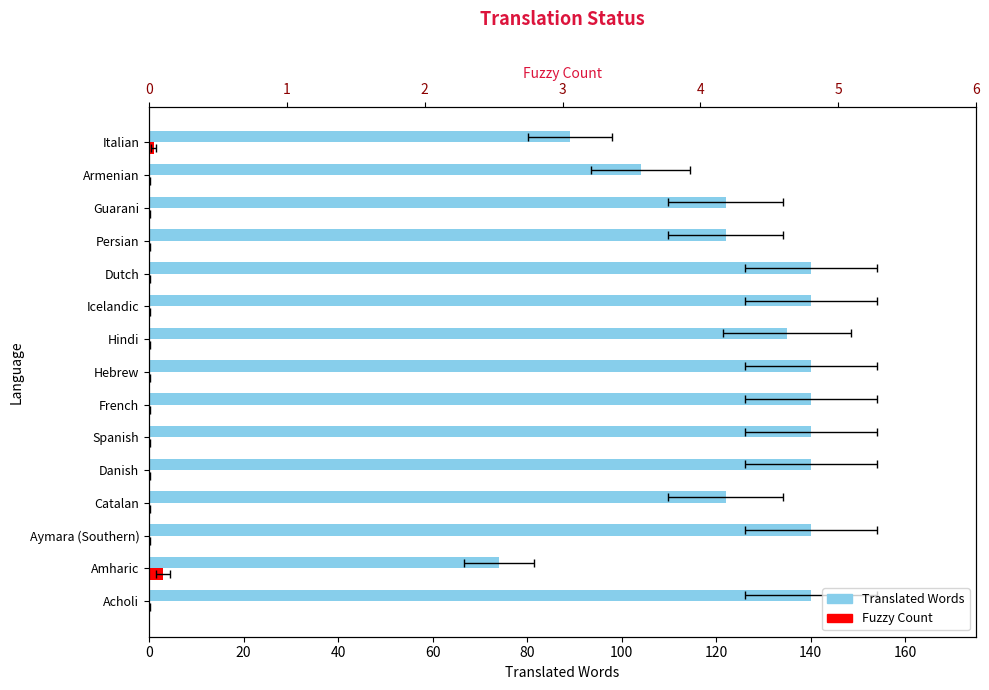

Is the value of Fuzzy Count at Acholi greater than the value of Translated Words at Hebrew?

No